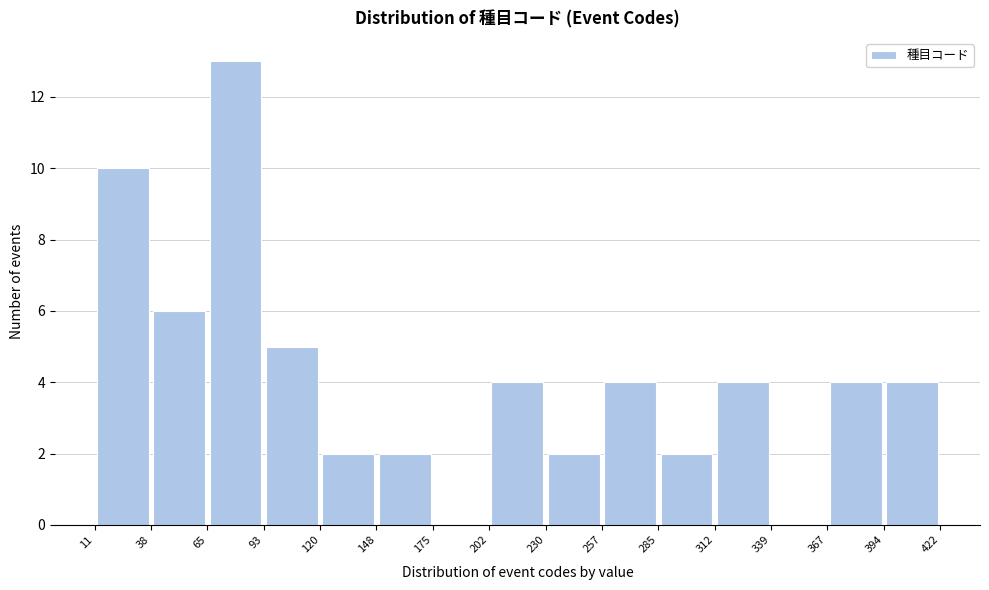

Reading left to right, transcribe this chart: for each bar, give the range it covers on the x-axis and its height. The values are not printed on the chart, so give them approximately, as read against the axis.

11 to 38: 10
38 to 65: 6
65 to 93: 13
93 to 120: 5
120 to 148: 2
148 to 175: 2
175 to 202: 0
202 to 230: 4
230 to 257: 2
257 to 285: 4
285 to 312: 2
312 to 339: 4
339 to 367: 0
367 to 394: 4
394 to 422: 4